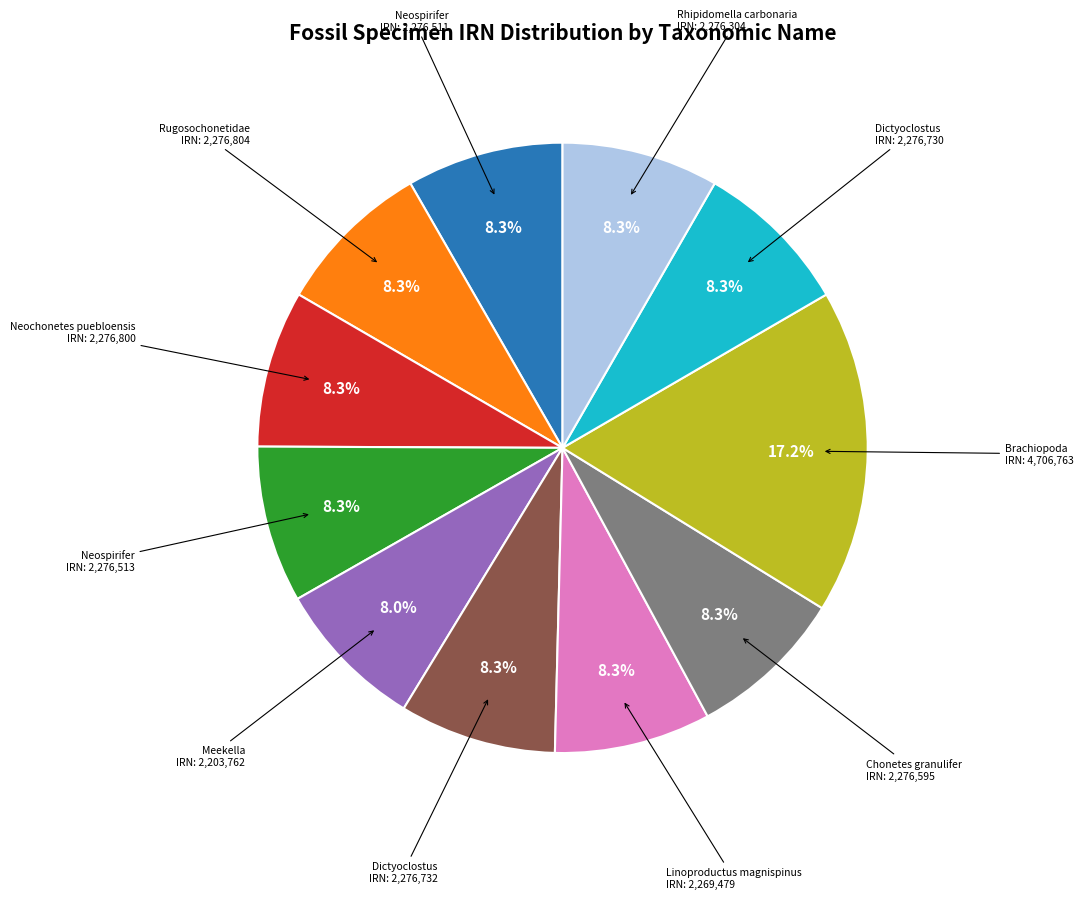

Is there a majority slice in this chart?

No